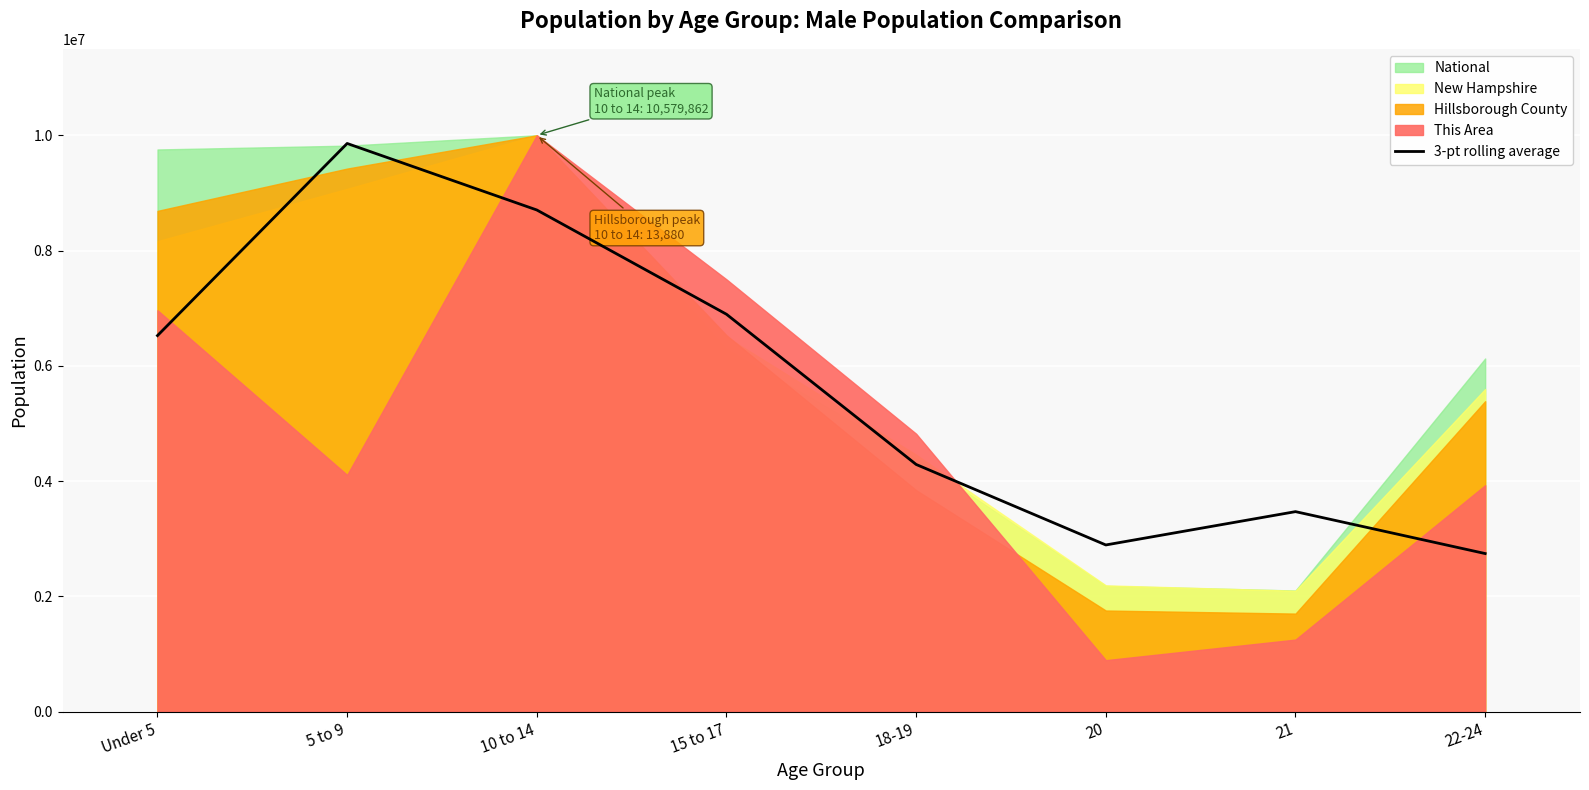

The value at 10 to 14 is 2547547.6. True or false?

False